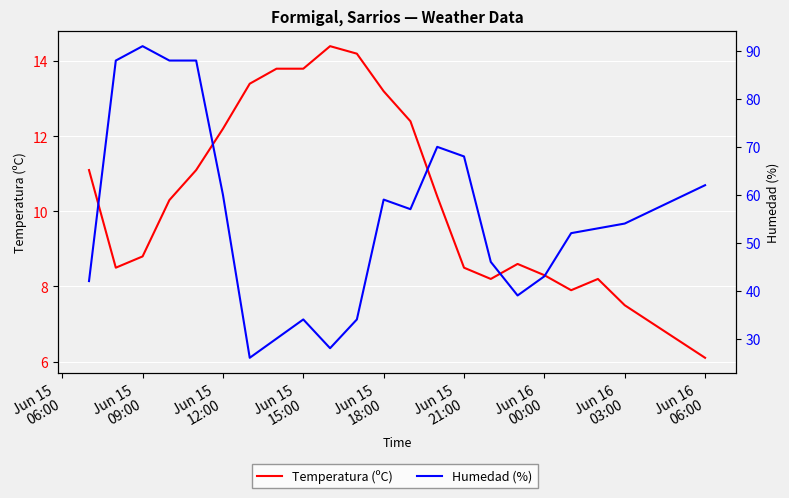

At which label does Humedad (%) first exceed 54?

Jun 15
09:00